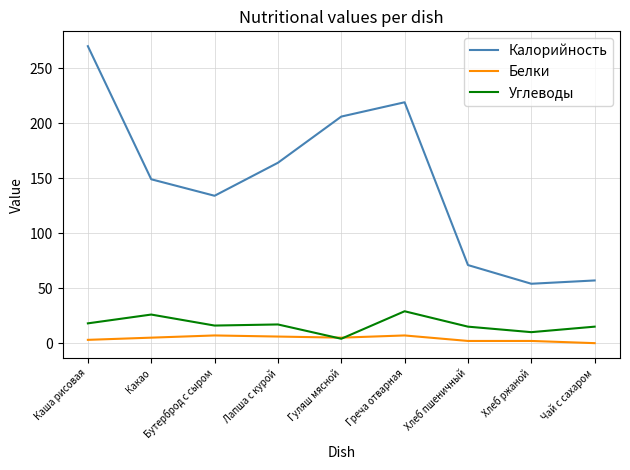

Between Бутерброд с сыром and Лапша с курой, which series saw the biggest shift?

Калорийность